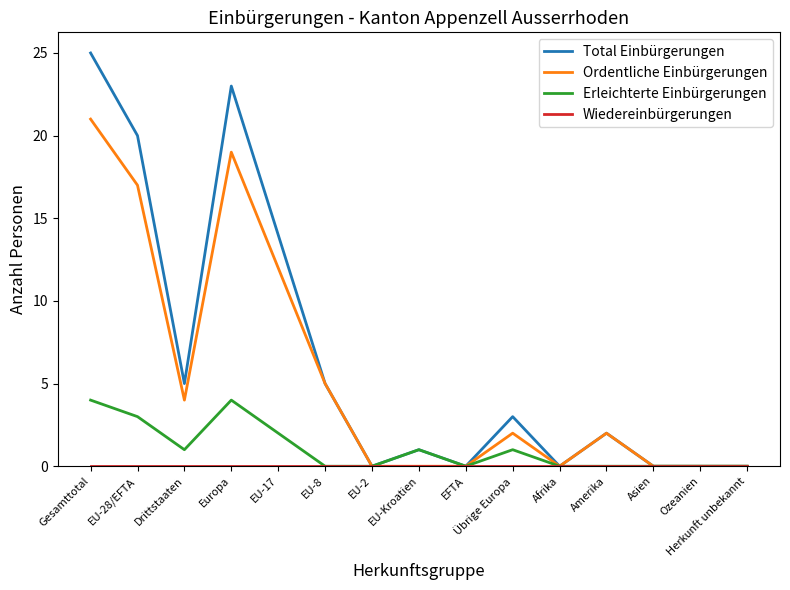

Which series has the largest range (max minus min)?

Total Einbürgerungen